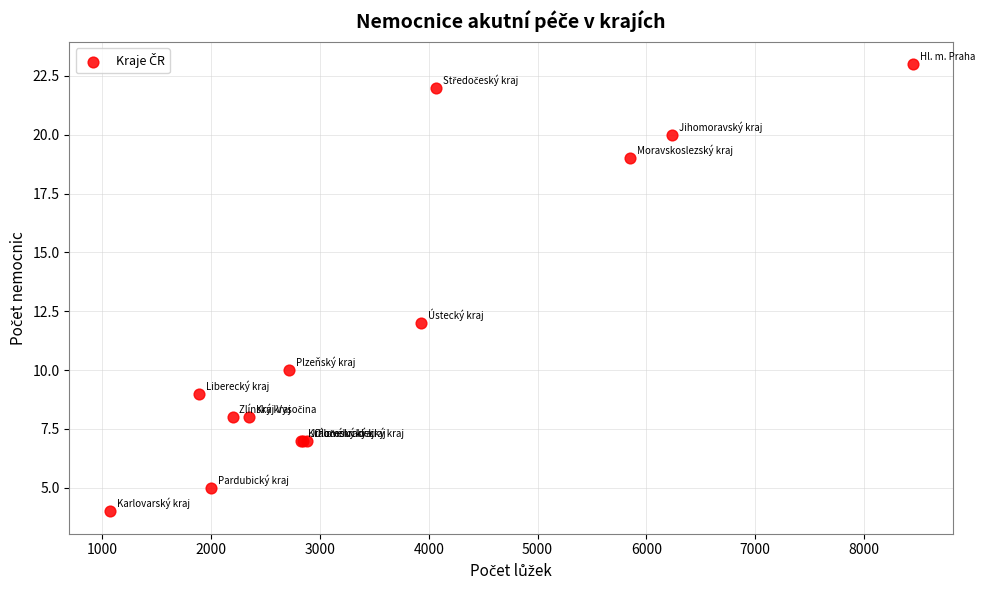

What Y value in the scatter plot is closest to 13?

12